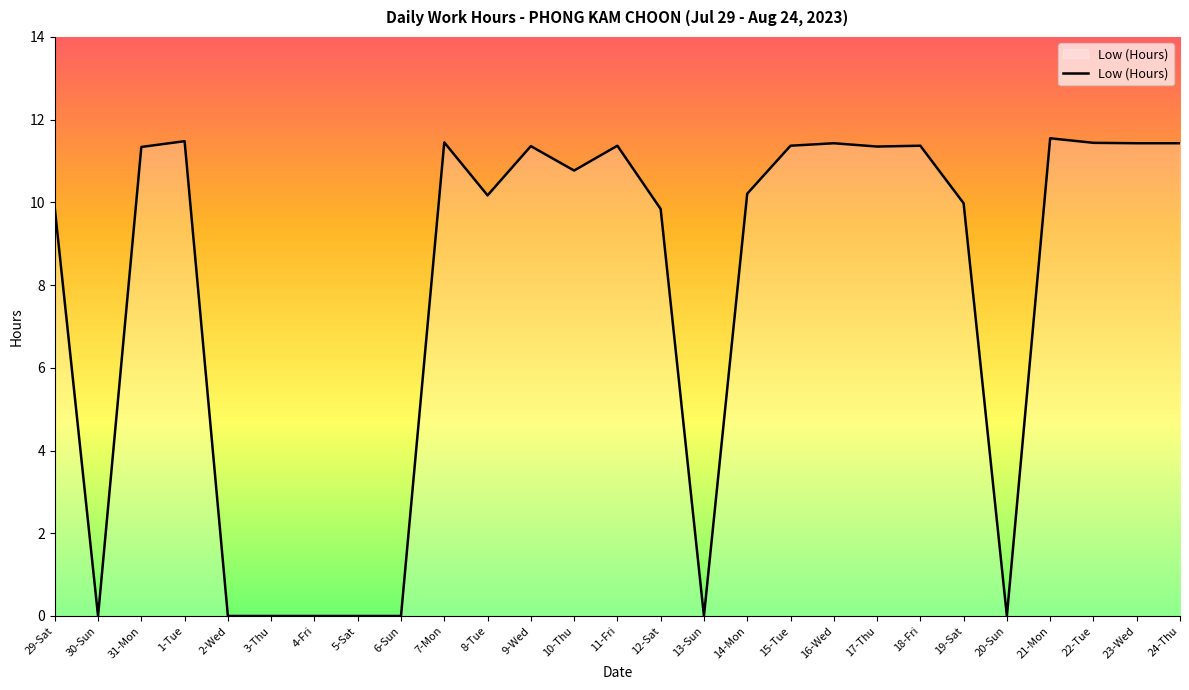

Where is the first local maximum?

1-Tue